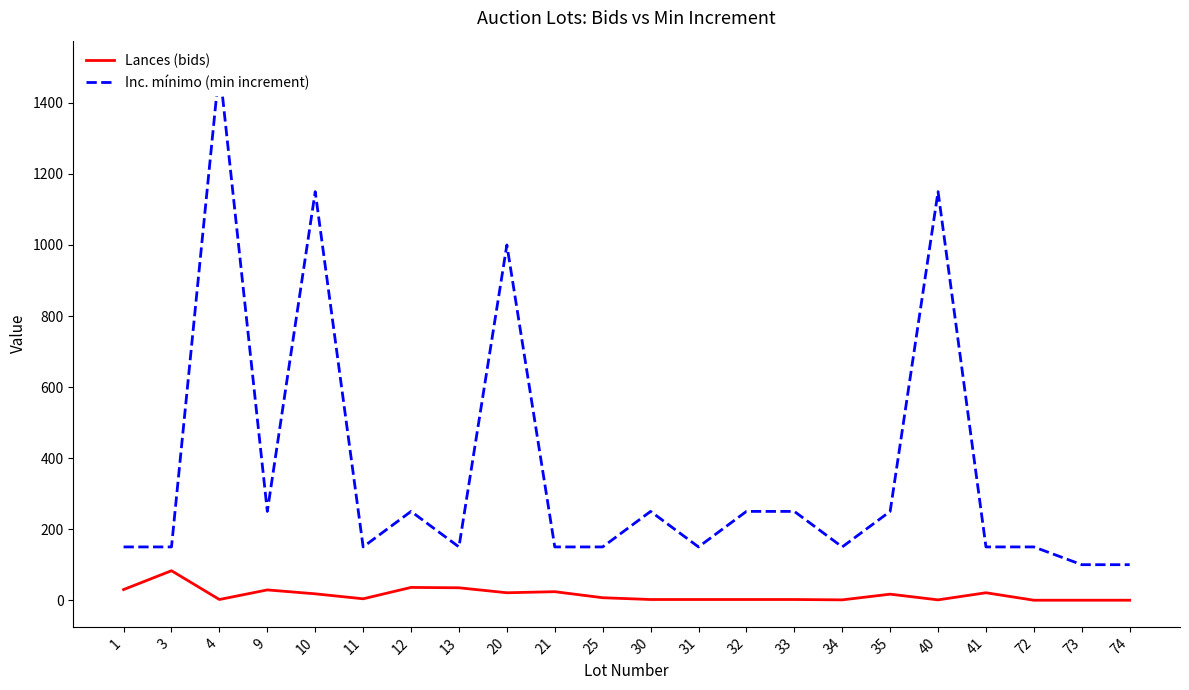

True or false: Inc. mínimo (min increment) and Lances (bids) cross at least once.

False